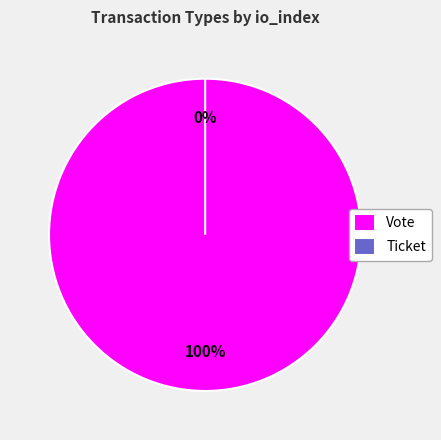

Which has a higher value, Vote or Ticket?

Vote